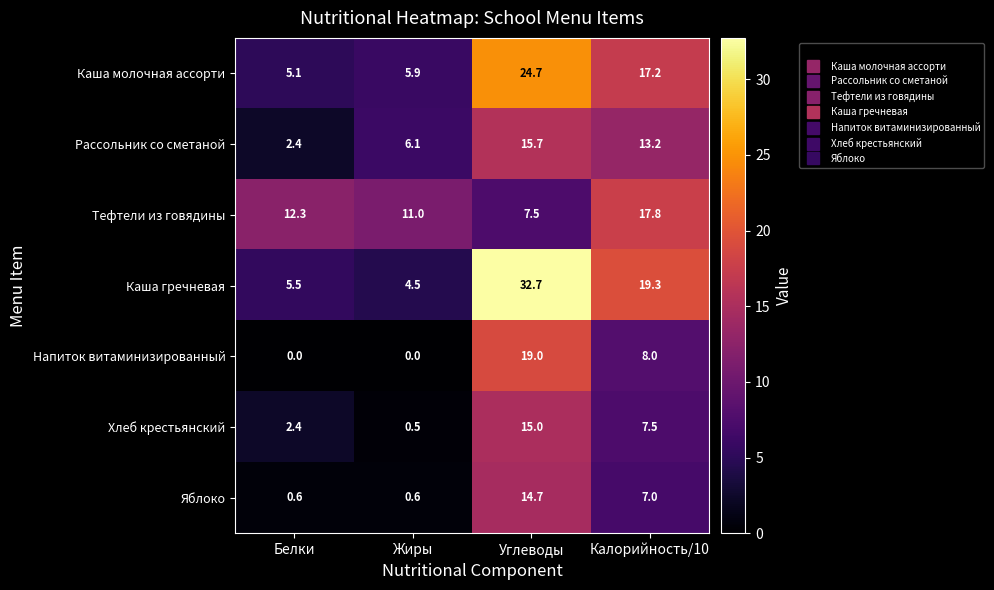

Which category has the highest value across all series?

Углеводы